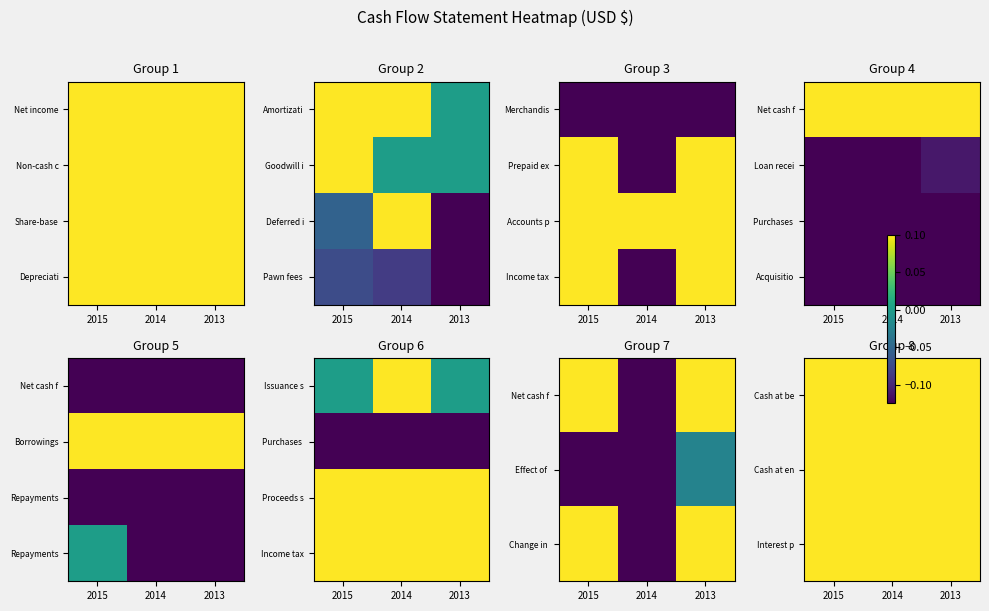

How many series are shown in this chart?

4